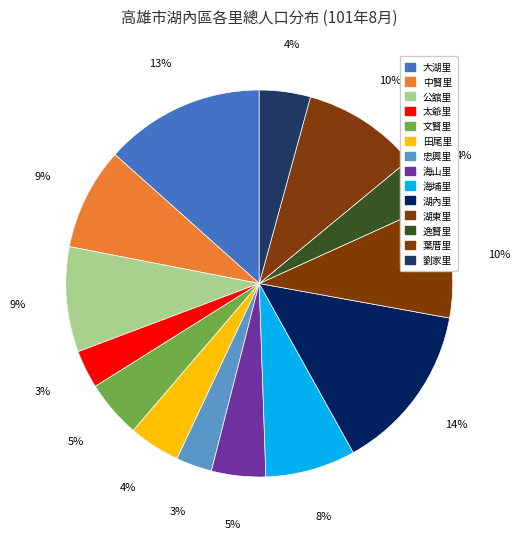

True or false: 公舘里 accounts for 20% of the total.

False